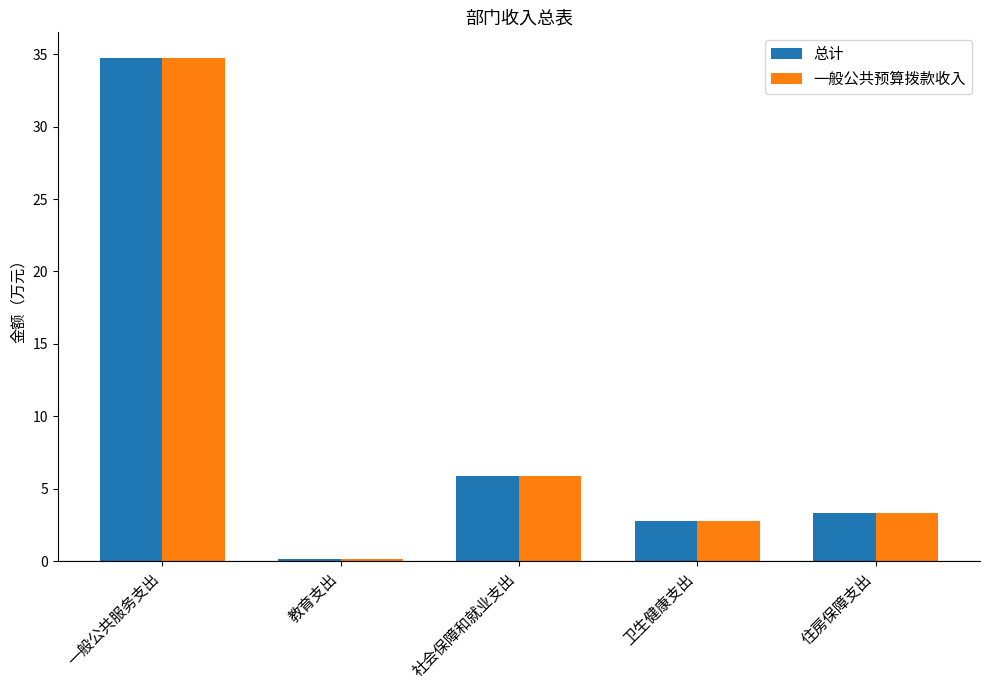

How many bars are there in each group?

2